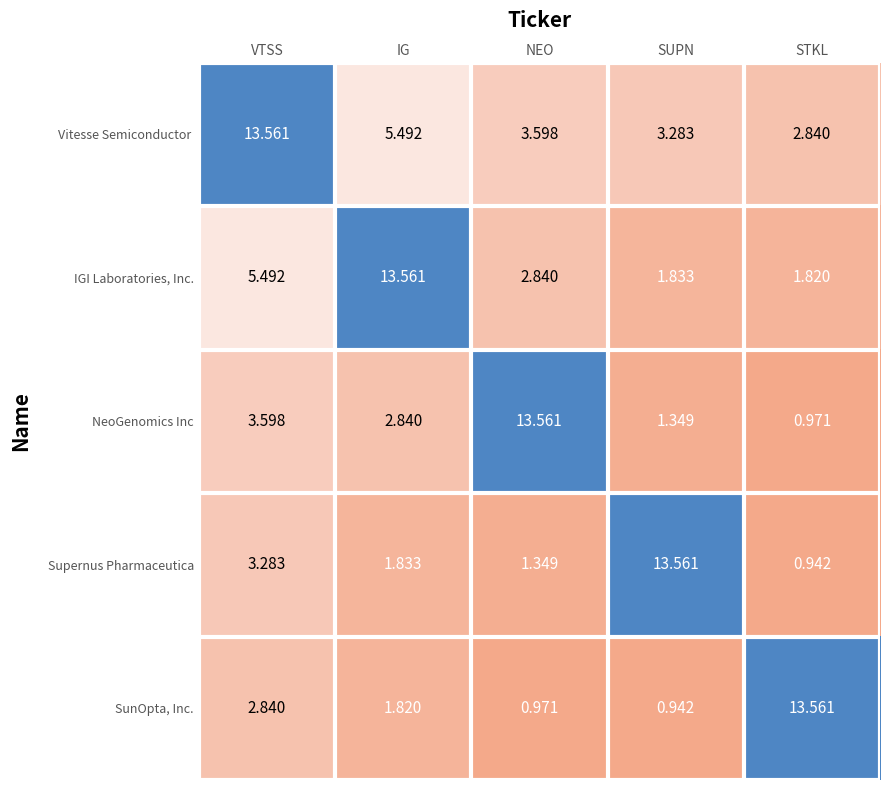

What is the spread (max minus min) of values at VTSS?

10.7